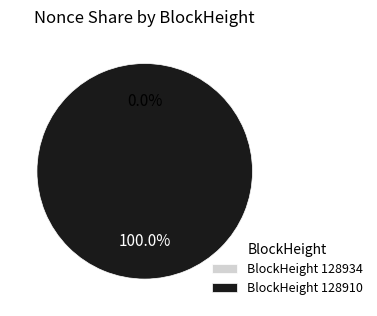

To the nearest percent, what is the combined percentage of 128910 and 128934?

100%